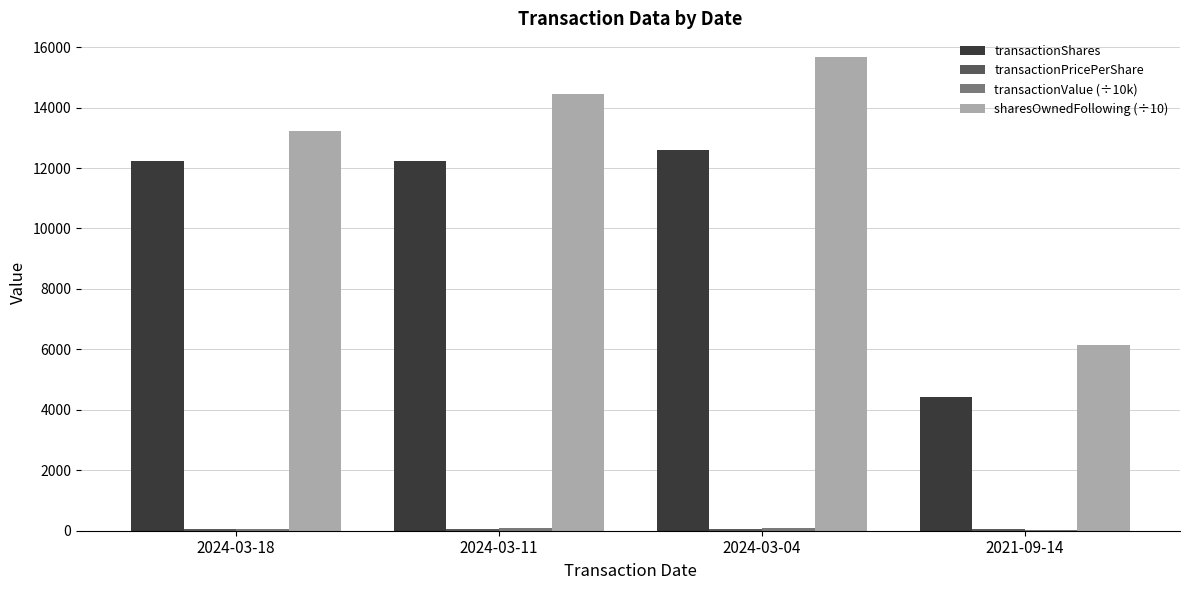

Count the number of data series in this chart.

4